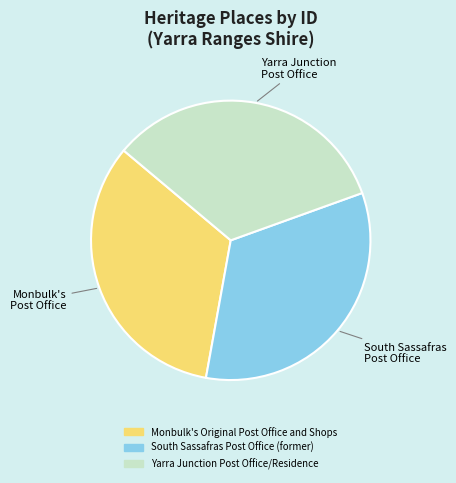

Combined, do Monbulk's Original Post Office and Shops and Yarra Junction Post Office/Residence account for over 50%?

Yes